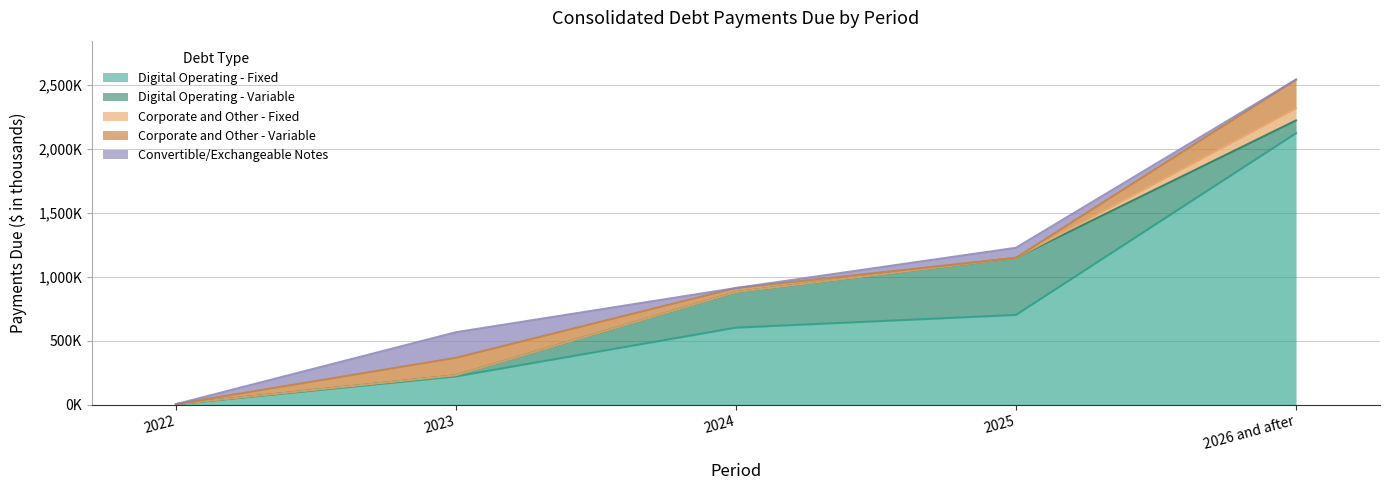

Rank the series at 2024 from lowest to highest value.

Corporate and Other - Fixed, Convertible/Exchangeable Notes, Corporate and Other - Variable, Digital Operating - Variable, Digital Operating - Fixed